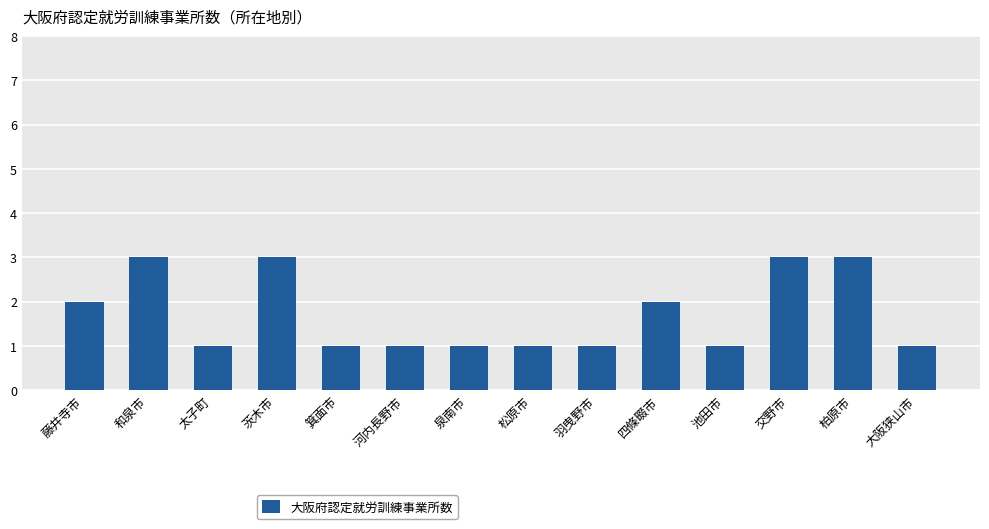

Are the bars horizontal?

No